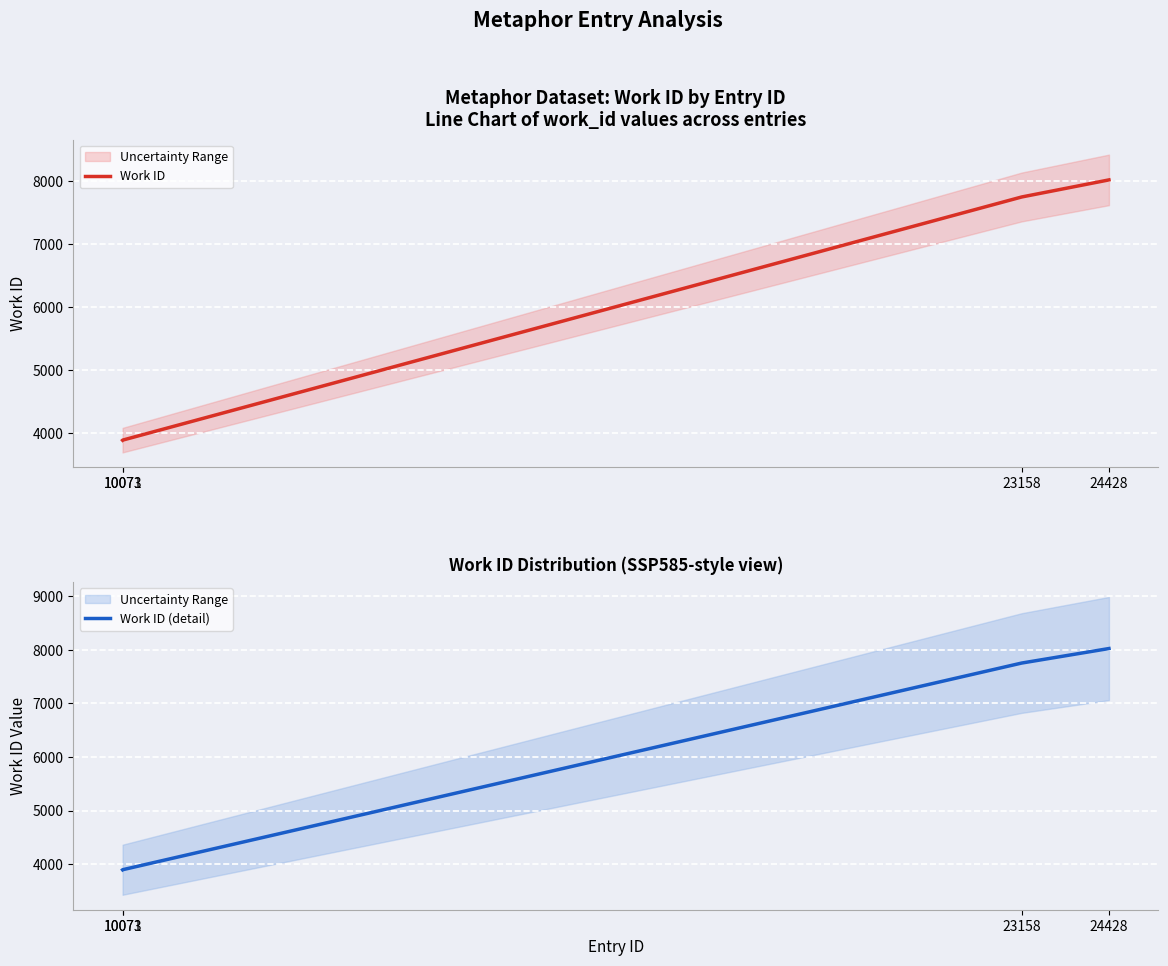

What are all the series names shown in the legend?

Work ID, Work ID (detail)